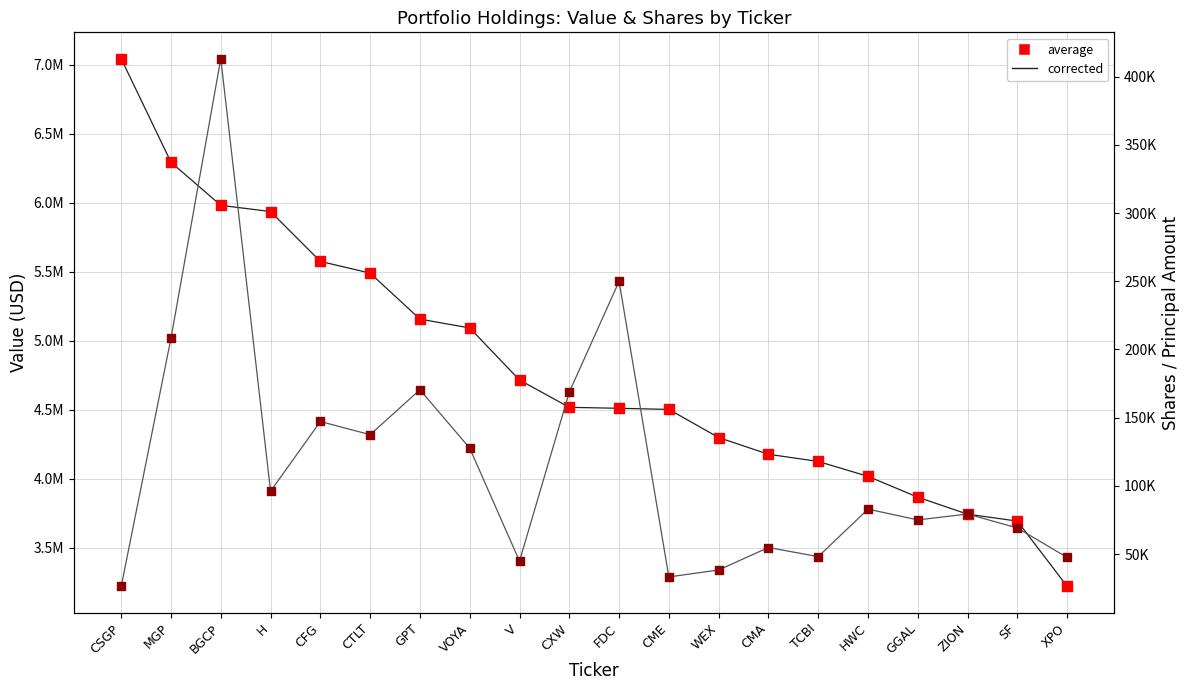

Which series contains the lowest Y value?

Shares or principal amount